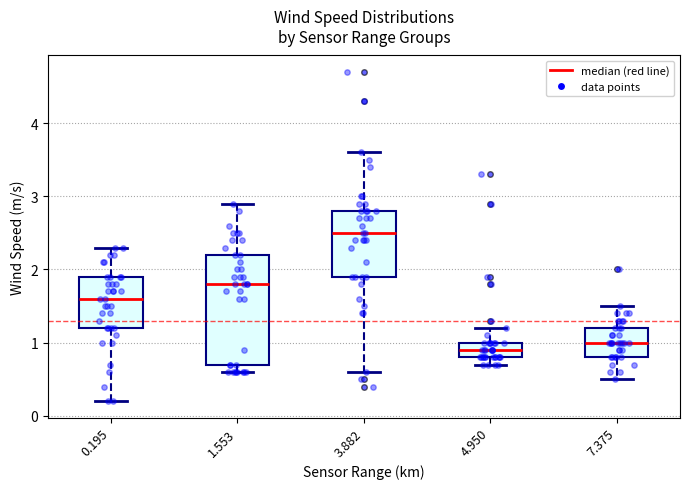

Where is the lower edge of the box at x = 7.375 on the y-axis? The values are not printed on the chart, so give them approximately, as read against the axis.

0.8